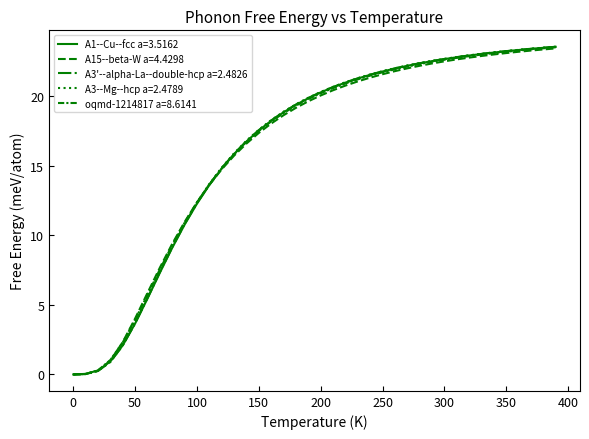

Reading left to right, transcribe all the data shown in this chart.

A1--Cu--fcc a=3.5162: 0.0=0.0	10.0=0.0	20.0=0.3	30.0=0.9	40.0=2.1	50.0=3.7	60.0=5.5	70.0=7.3	80.0=9.1	90.0=10.8	100.0=12.3	110.0=13.6	120.0=14.8	130.0=15.8	140.0=16.8	150.0=17.6	160.0=18.2	170.0=18.9	180.0=19.4	190.0=19.9	200.0=20.3	210.0=20.7	220.0=21.0	230.0=21.3	240.0=21.6	250.0=21.8	260.0=22.0	270.0=22.2	280.0=22.4	290.0=22.5	300.0=22.7	310.0=22.8	320.0=22.9	330.0=23.1	340.0=23.2	350.0=23.3	360.0=23.3	370.0=23.4	380.0=23.5	390.0=23.6
A15--beta-W a=4.4298: 0.0=0.0	10.0=0.0	20.0=0.3	30.0=1.0	40.0=2.3	50.0=4.0	60.0=5.9	70.0=7.7	80.0=9.4	90.0=11.0	100.0=12.4	110.0=13.6	120.0=14.8	130.0=15.7	140.0=16.6	150.0=17.4	160.0=18.1	170.0=18.6	180.0=19.2	190.0=19.6	200.0=20.1	210.0=20.4	220.0=20.8	230.0=21.1	240.0=21.4	250.0=21.6	260.0=21.8	270.0=22.0	280.0=22.2	290.0=22.4	300.0=22.5	310.0=22.7	320.0=22.8	330.0=22.9	340.0=23.0	350.0=23.1	360.0=23.2	370.0=23.3	380.0=23.4	390.0=23.5
A3'--alpha-La--double-hcp a=2.4826: 0.0=0.0	10.0=0.0	20.0=0.3	30.0=0.9	40.0=2.1	50.0=3.7	60.0=5.5	70.0=7.4	80.0=9.2	90.0=10.8	100.0=12.3	110.0=13.7	120.0=14.8	130.0=15.9	140.0=16.8	150.0=17.6	160.0=18.3	170.0=18.9	180.0=19.4	190.0=19.9	200.0=20.3	210.0=20.7	220.0=21.0	230.0=21.3	240.0=21.6	250.0=21.8	260.0=22.0	270.0=22.2	280.0=22.4	290.0=22.5	300.0=22.7	310.0=22.8	320.0=22.9	330.0=23.1	340.0=23.2	350.0=23.3	360.0=23.3	370.0=23.4	380.0=23.5	390.0=23.6
A3--Mg--hcp a=2.4789: 0.0=0.0	10.0=0.0	20.0=0.3	30.0=0.9	40.0=2.1	50.0=3.7	60.0=5.5	70.0=7.4	80.0=9.2	90.0=10.9	100.0=12.4	110.0=13.7	120.0=14.9	130.0=15.9	140.0=16.8	150.0=17.6	160.0=18.3	170.0=18.9	180.0=19.4	190.0=19.9	200.0=20.3	210.0=20.7	220.0=21.0	230.0=21.3	240.0=21.6	250.0=21.8	260.0=22.0	270.0=22.2	280.0=22.4	290.0=22.6	300.0=22.7	310.0=22.8	320.0=23.0	330.0=23.1	340.0=23.2	350.0=23.3	360.0=23.3	370.0=23.4	380.0=23.5	390.0=23.6
oqmd-1214817 a=8.6141: 0.0=0.0	10.0=0.0	20.0=0.3	30.0=1.0	40.0=2.3	50.0=3.9	60.0=5.7	70.0=7.6	80.0=9.3	90.0=10.9	100.0=12.4	110.0=13.7	120.0=14.8	130.0=15.8	140.0=16.7	150.0=17.5	160.0=18.2	170.0=18.8	180.0=19.3	190.0=19.8	200.0=20.2	210.0=20.6	220.0=20.9	230.0=21.2	240.0=21.5	250.0=21.7	260.0=22.0	270.0=22.1	280.0=22.3	290.0=22.5	300.0=22.6	310.0=22.8	320.0=22.9	330.0=23.0	340.0=23.1	350.0=23.2	360.0=23.3	370.0=23.4	380.0=23.5	390.0=23.5